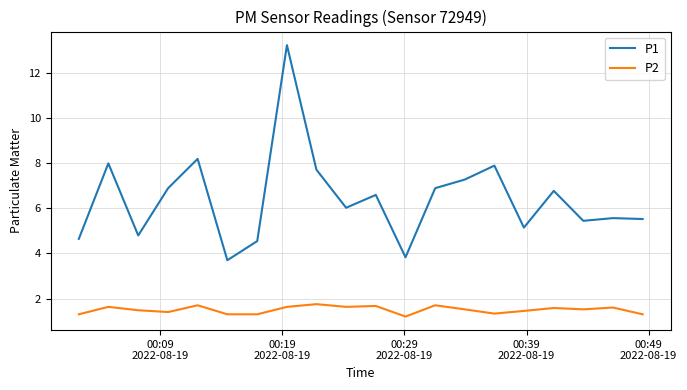

What is the smallest value displayed?

1.2